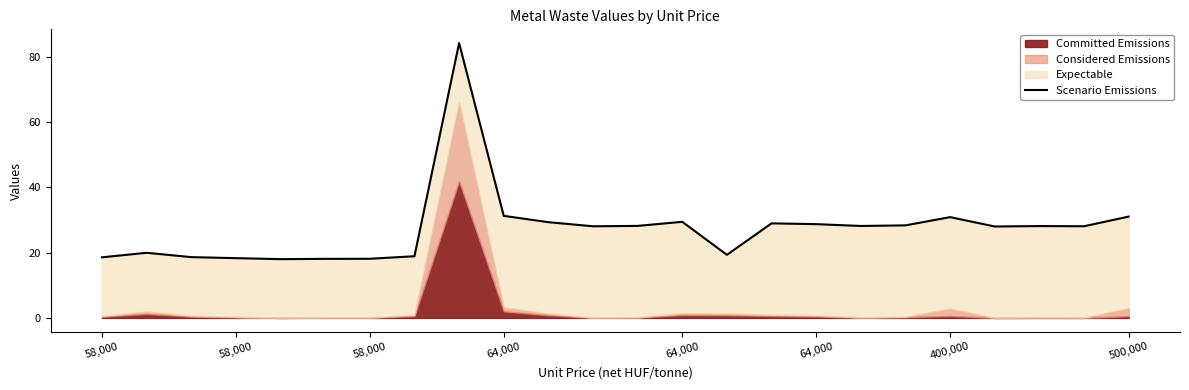

What is the difference between the second highest and second lowest values?

13.2